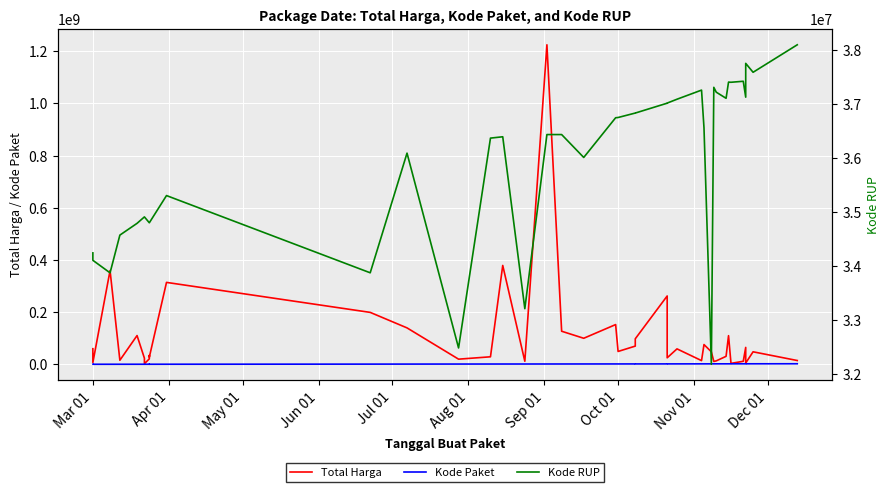

Which series has the largest total across all categories?

Total Harga